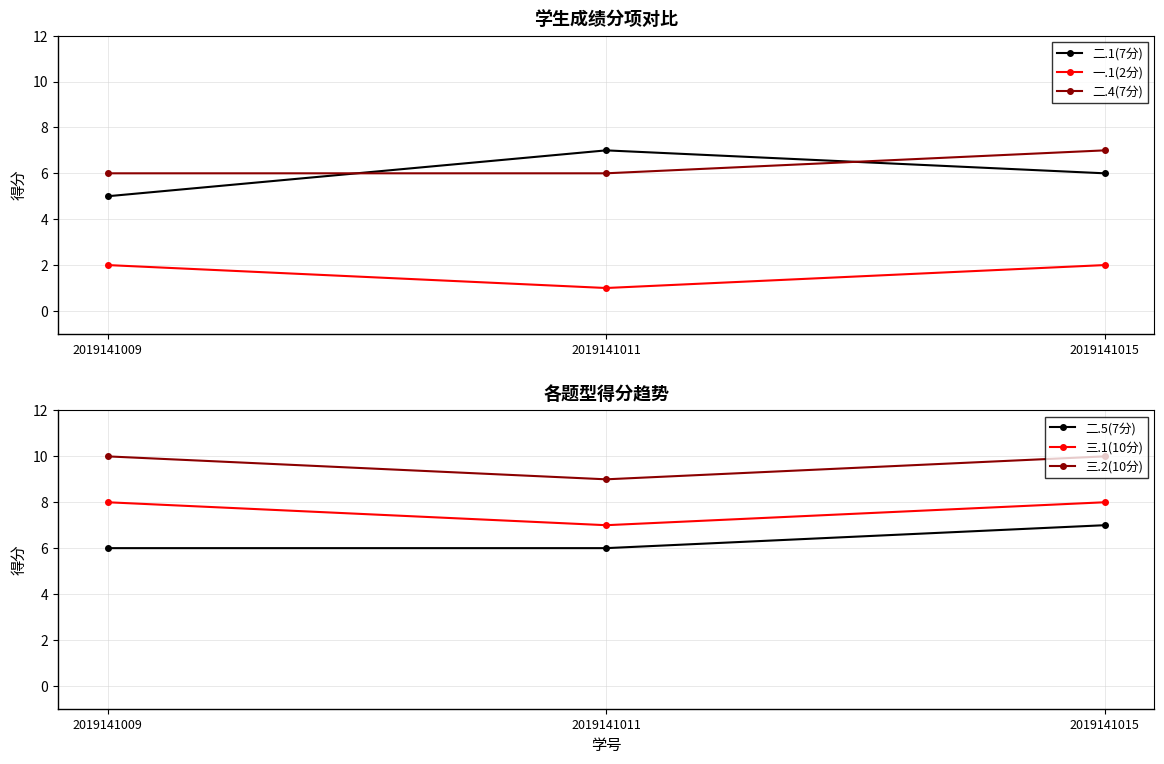

What is the total value across all series at 2019141011?

36